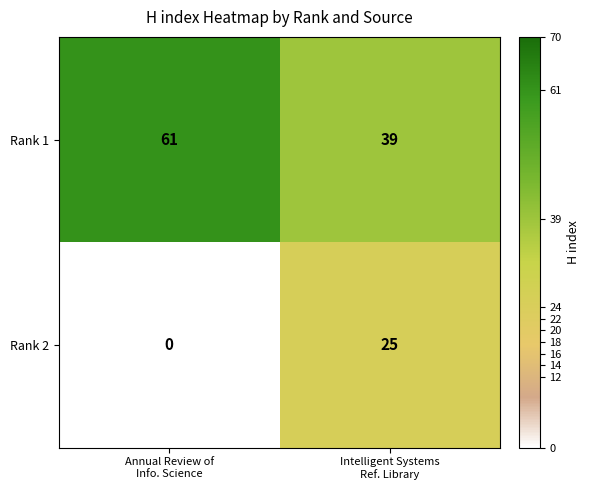

At Intelligent Systems
Ref. Library, list the series in order from largest to smallest.

Rank 1, Rank 2